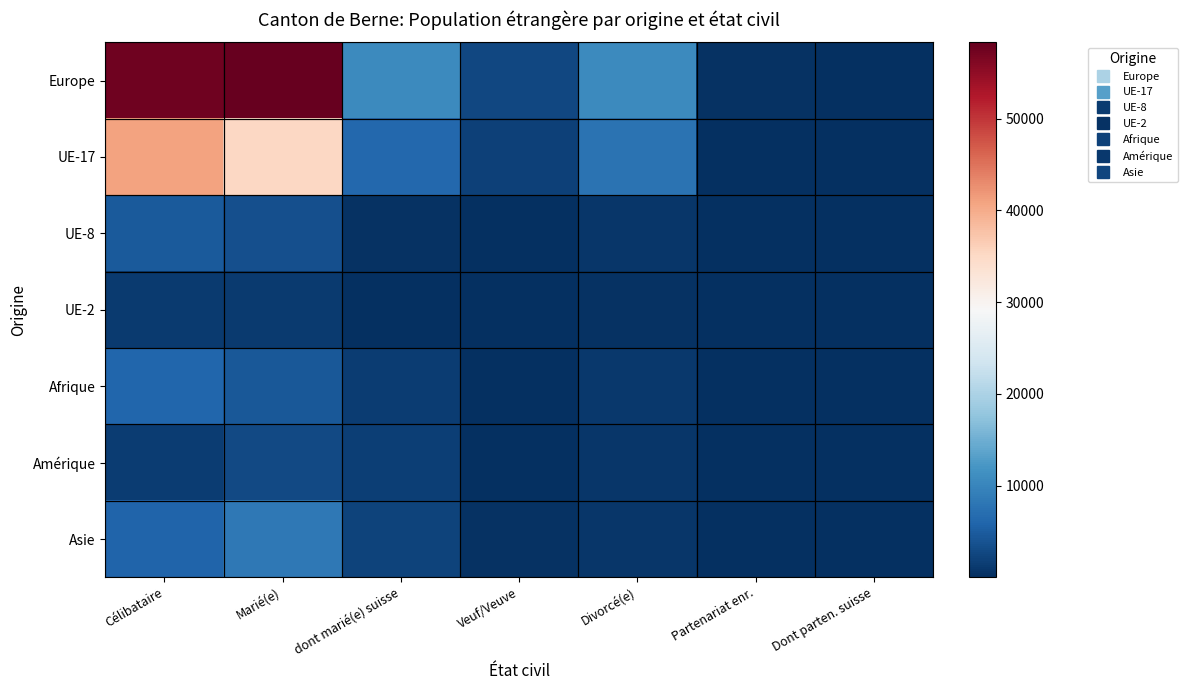

Which series has the largest total across all categories?

Europe